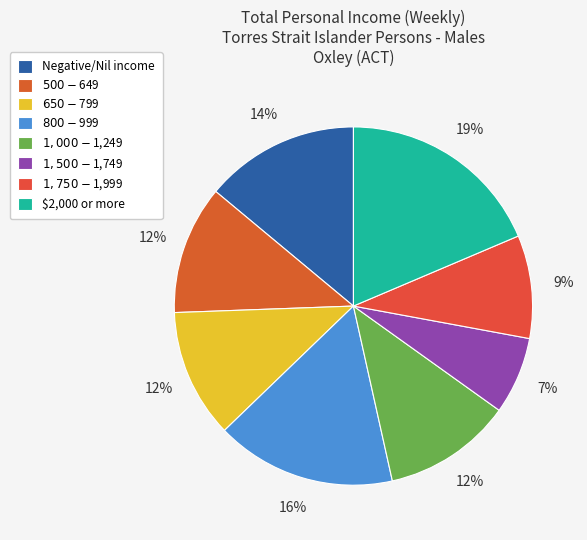

The $500-$649 slice represents 22% of the pie. True or false?

False